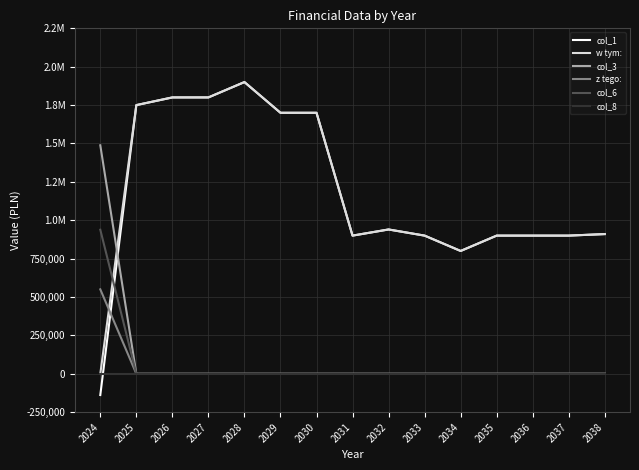

What is the sum of the w tym: values at 2033 and 2029?

2600000.0